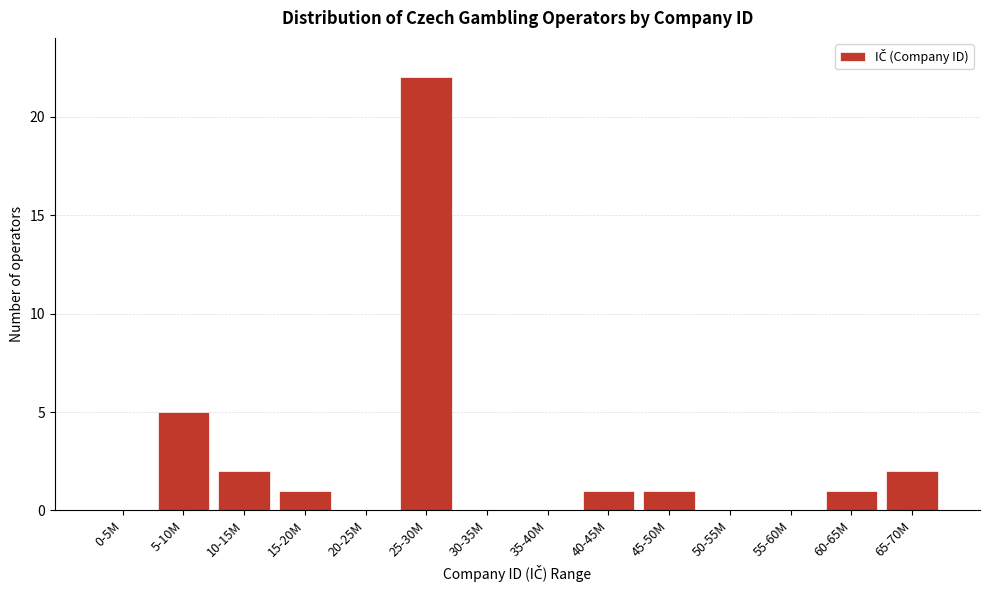

Reading left to right, transcribe all the data shown in this chart.

0-5M=0	5-10M=5	10-15M=2	15-20M=1	20-25M=0	25-30M=22	30-35M=0	35-40M=0	40-45M=1	45-50M=1	50-55M=0	55-60M=0	60-65M=1	65-70M=2